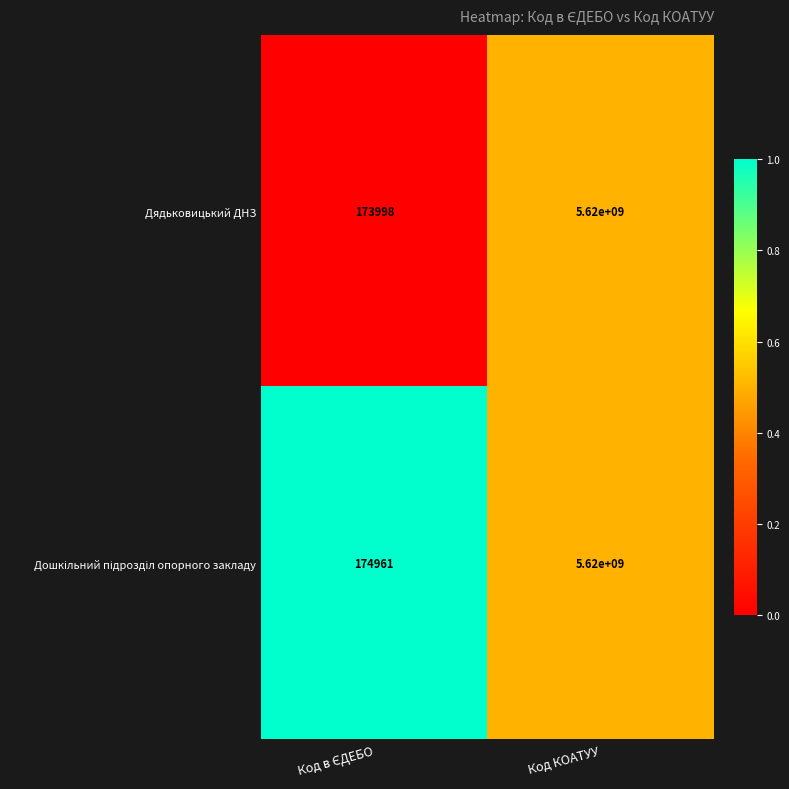

The Дядьковицький ДНЗ series shows 5620000000 at Код КОАТУУ. True or false?

True